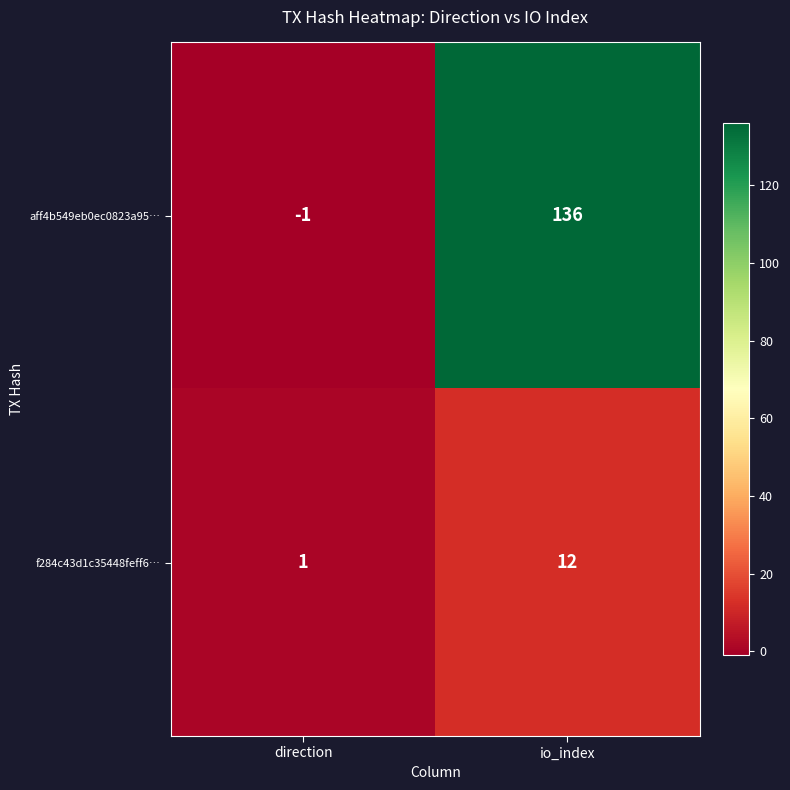

What is the approximate value of f284c43d1c35448feff6… at io_index, to the nearest 10?

10